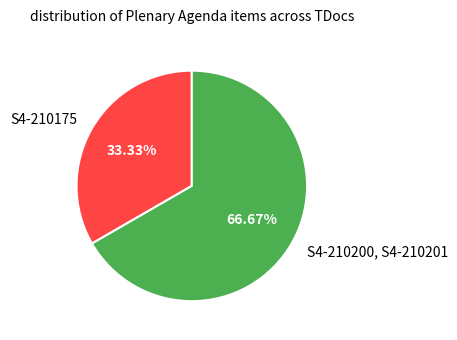

Rank the categories by value from lowest to highest.

S4-210175, S4-210200, S4-210201